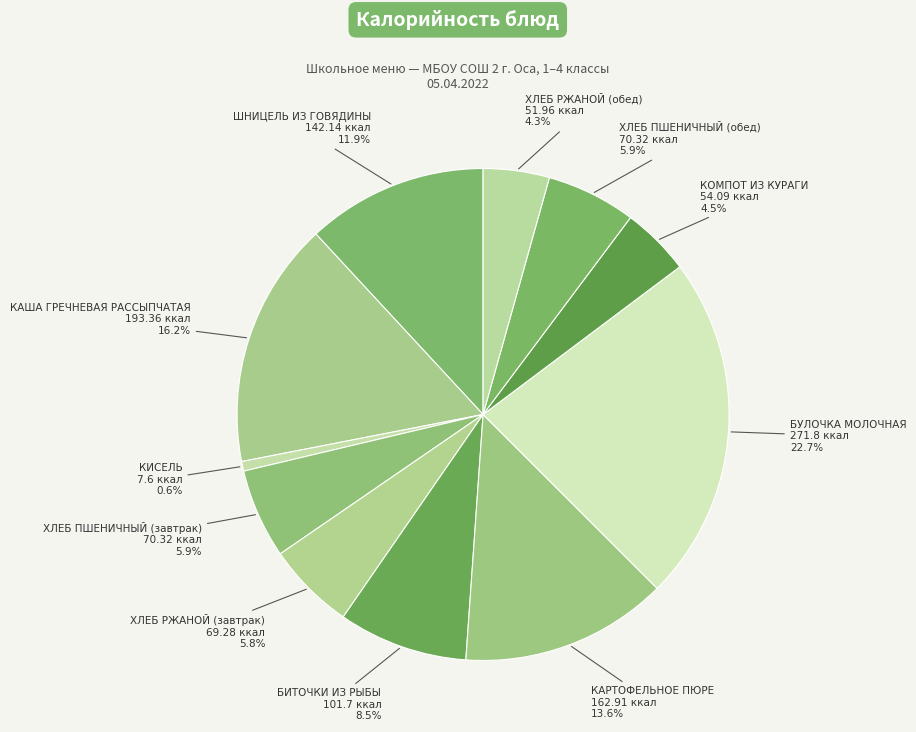

How many segments does this pie chart have?

11